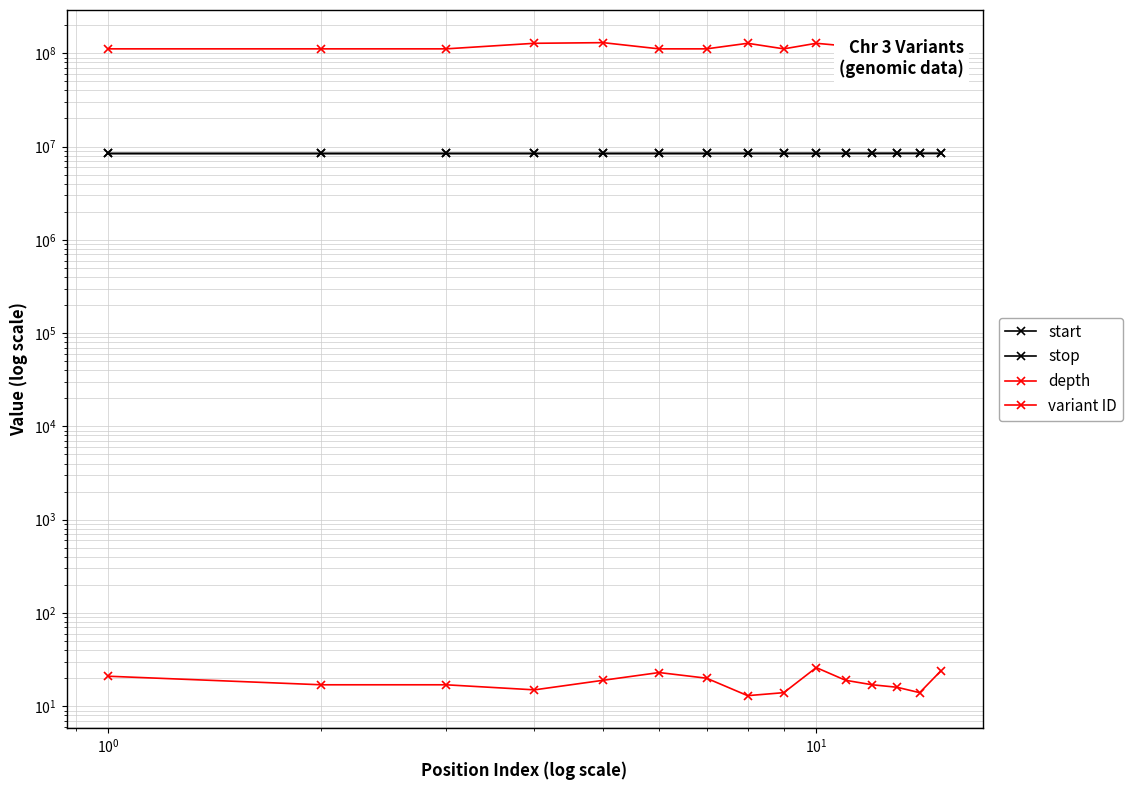

Reading left to right, transcribe all the data shown in this chart.

start: 8421365	8422103	8424093	8424397	8424503	8426832	8427747	8430215	8431544	8433691	8437153	8438561	8440718	8441440	8441719
stop: 8421366	8422104	8424094	8424400	8424503	8426833	8427748	8430215	8431545	8433691	8437154	8438562	8440719	8441441	8441720
depth: 21	17	17	15	19	23	20	13	14	26	19	17	16	14	24
variant ID: 111441743	111441744	111441745	127847885	129887490	111441746	111441747	127847886	111441748	127847887	119769387	111441749	111441750	111441751	119769389